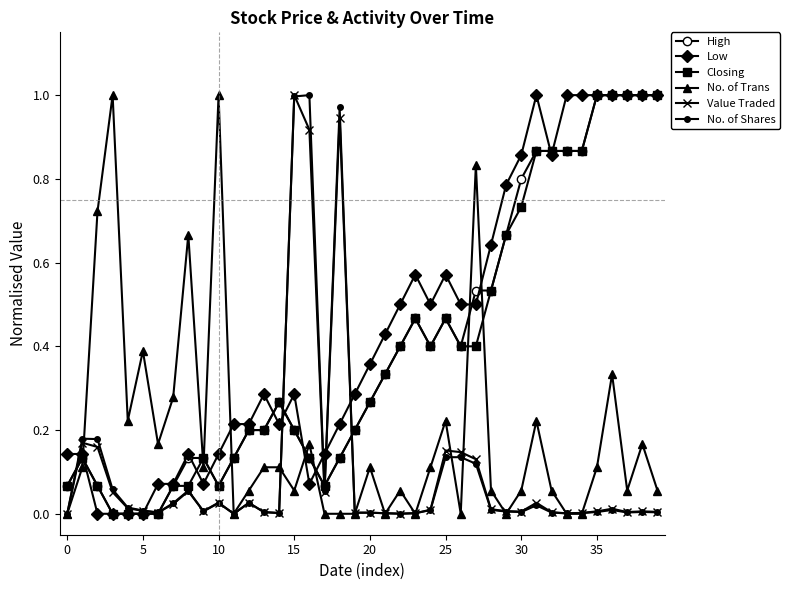

What is the value of the Closing point at the 29th from the left?

0.5